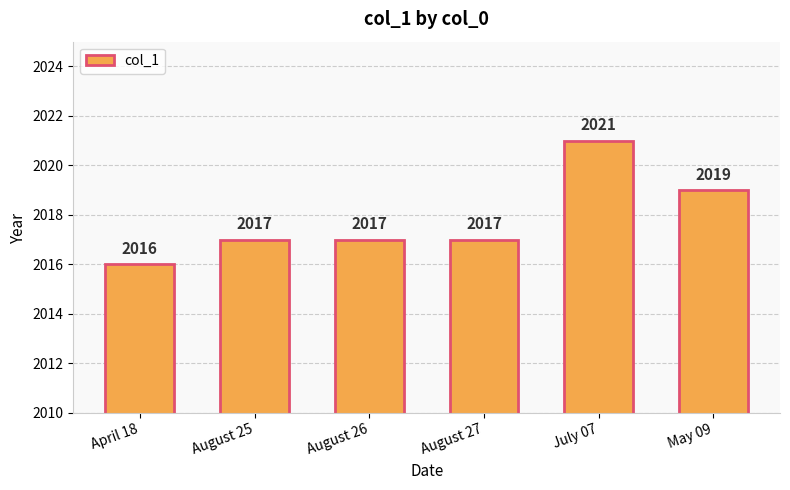

How many values are below 2017?

1